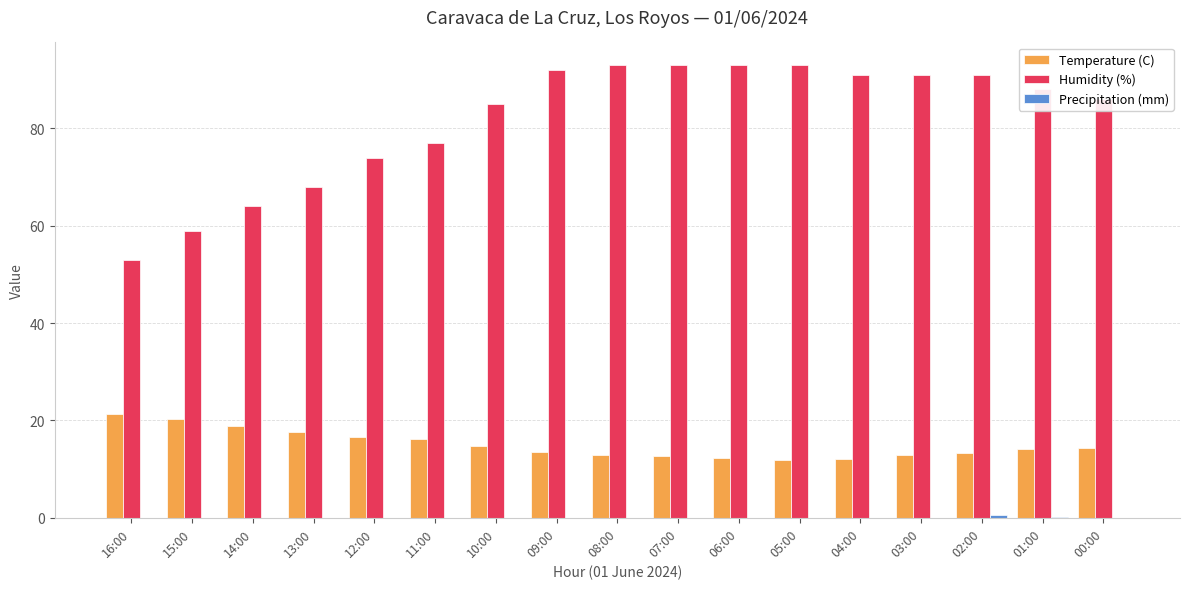

What is the greatest value displayed?

93.0